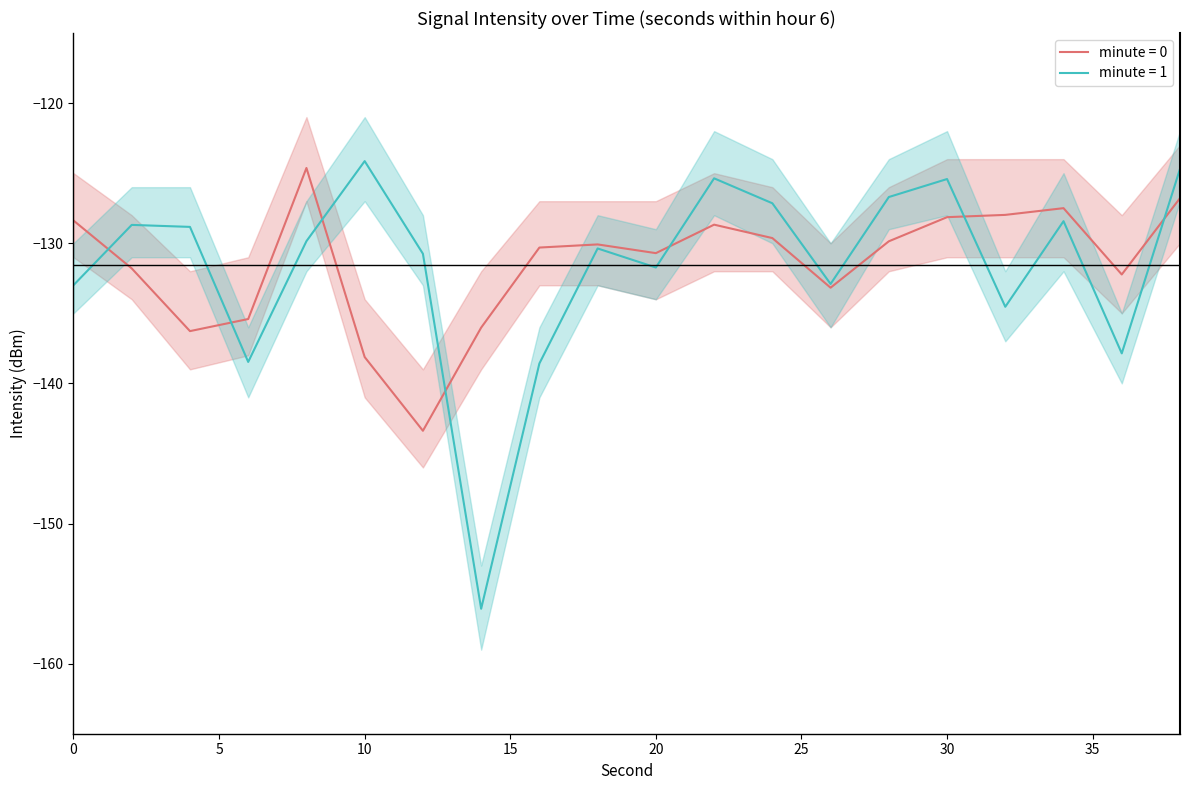

What value does the intensity(dBm) band_lo2 series have at 36?

-140.0